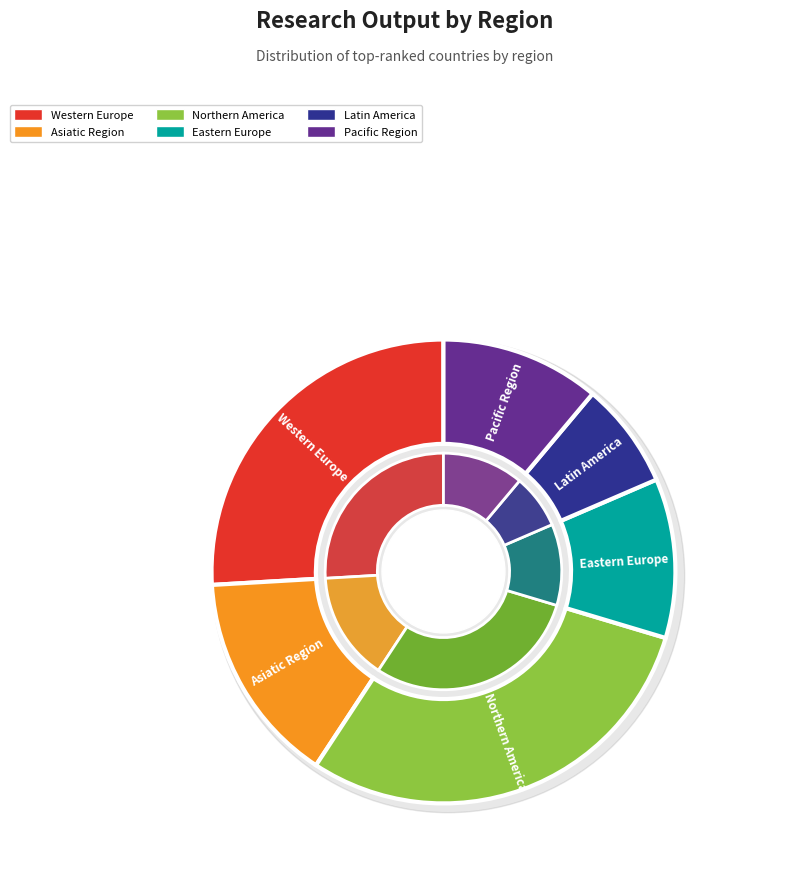

Does Eastern Europe account for over 50% of the chart?

No